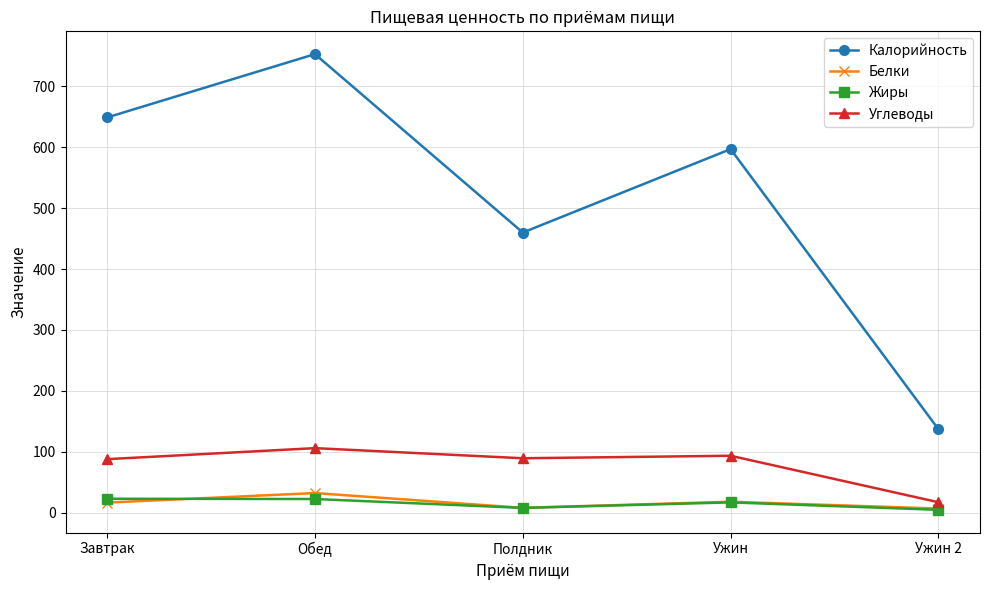

What is the average value of the Калорийность series?

519.2